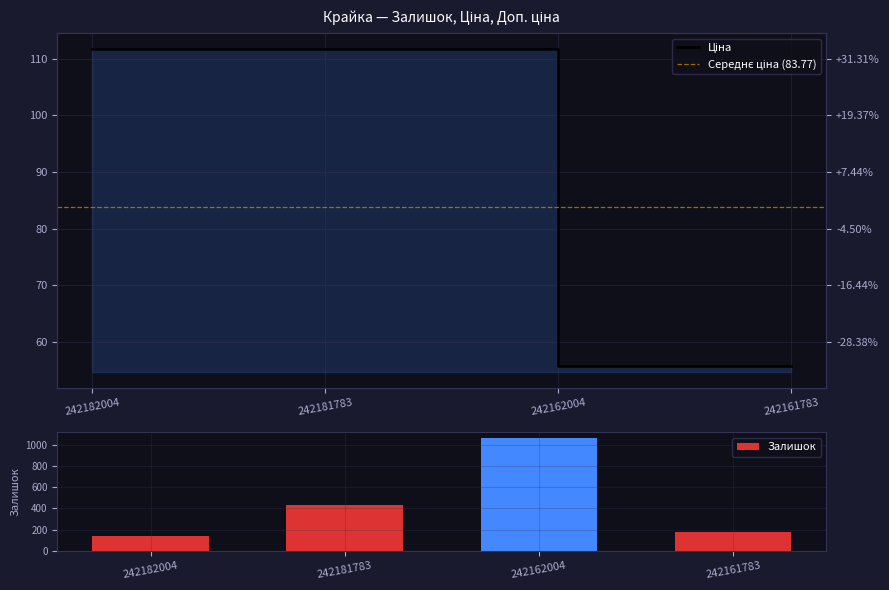

What are all the series names shown in the legend?

Залишок, Ціна